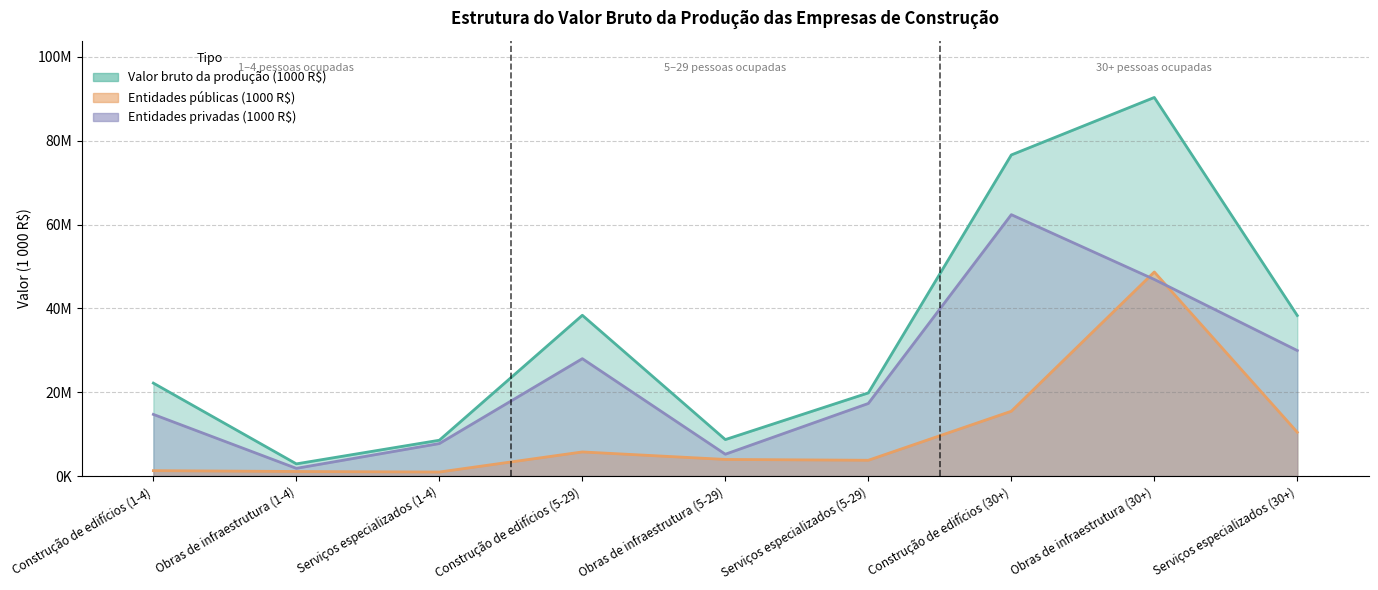

List the series in order of their peak value, lowest first.

Entidades públicas (1000 R$), Entidades privadas (1000 R$), Valor bruto da produção (1000 R$)